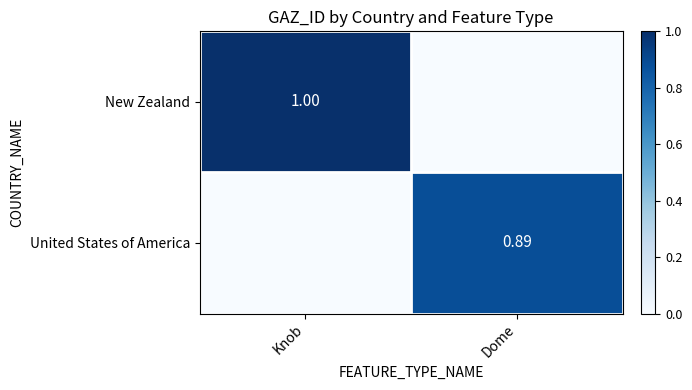

Rank the categories by United States of America value from lowest to highest.

Knob, Dome